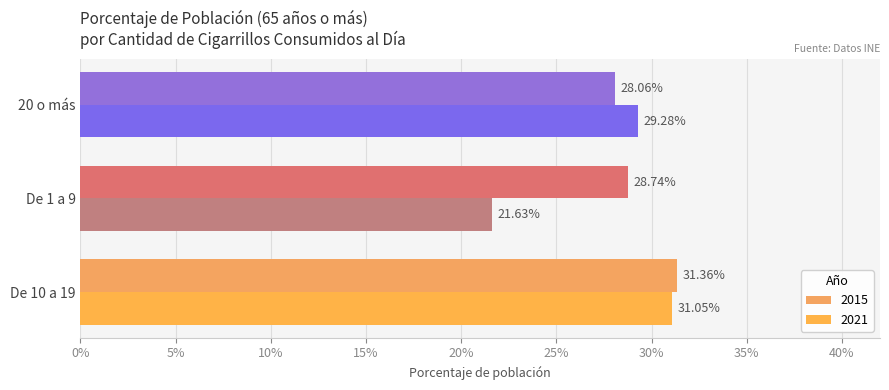

Which series changed the most between De 1 a 9 and 20 o más?

2021